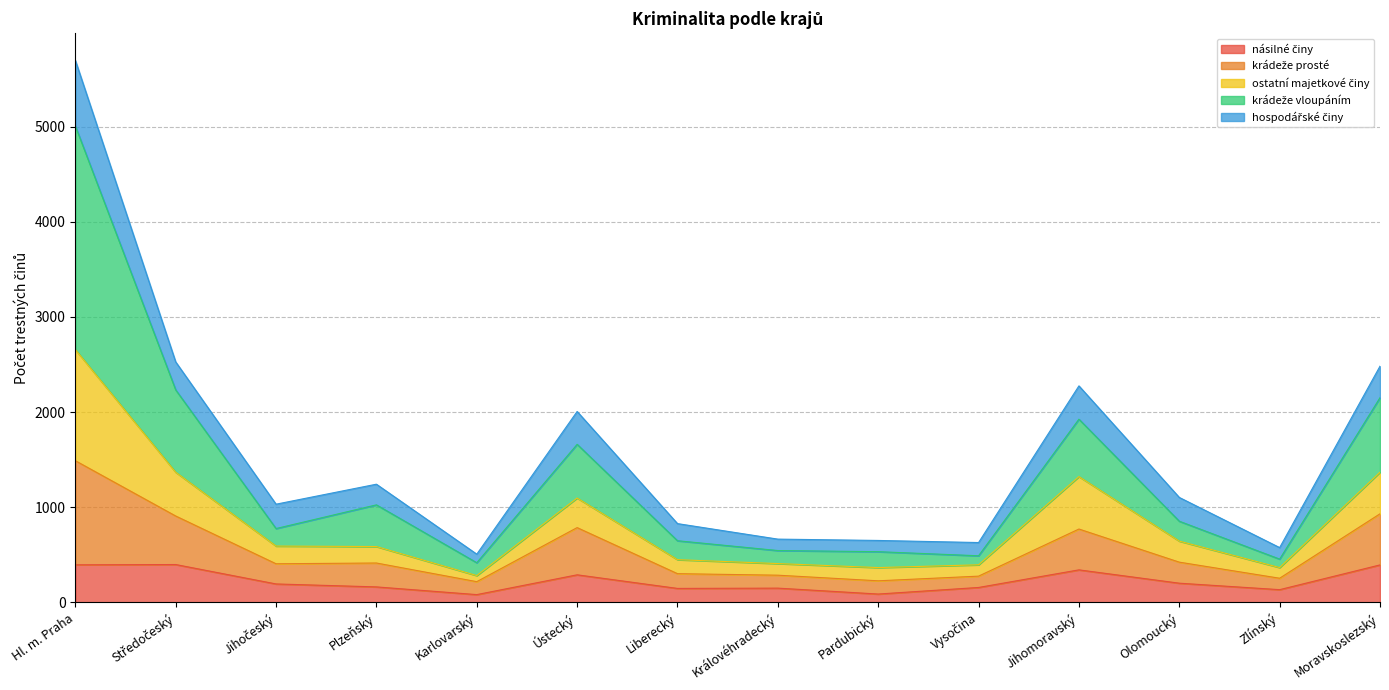

How many lines are shown in the chart?

5